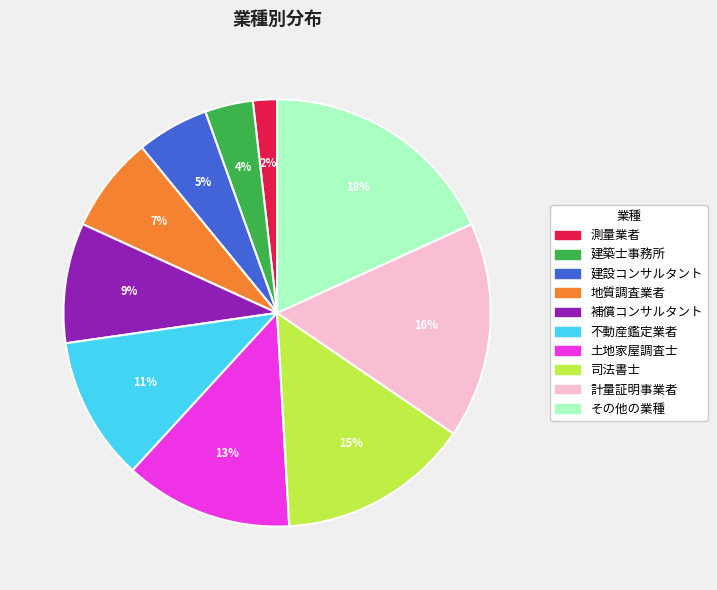

Which category has the smallest portion of the pie?

測量業者